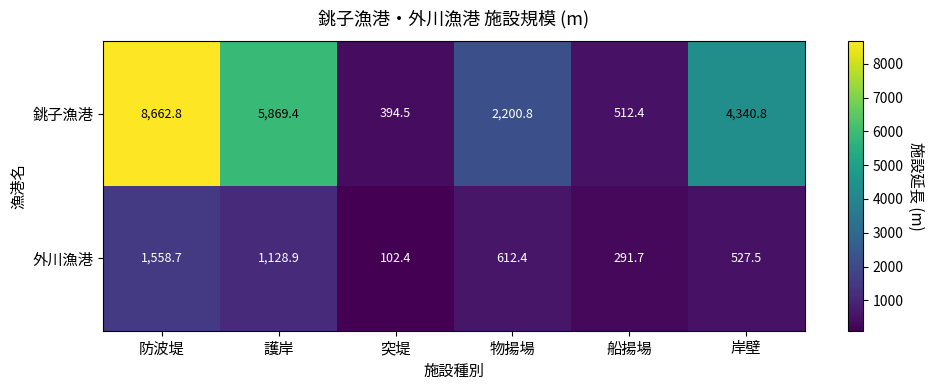

The 銚子漁港 series shows 5869.4 at 護岸. True or false?

True